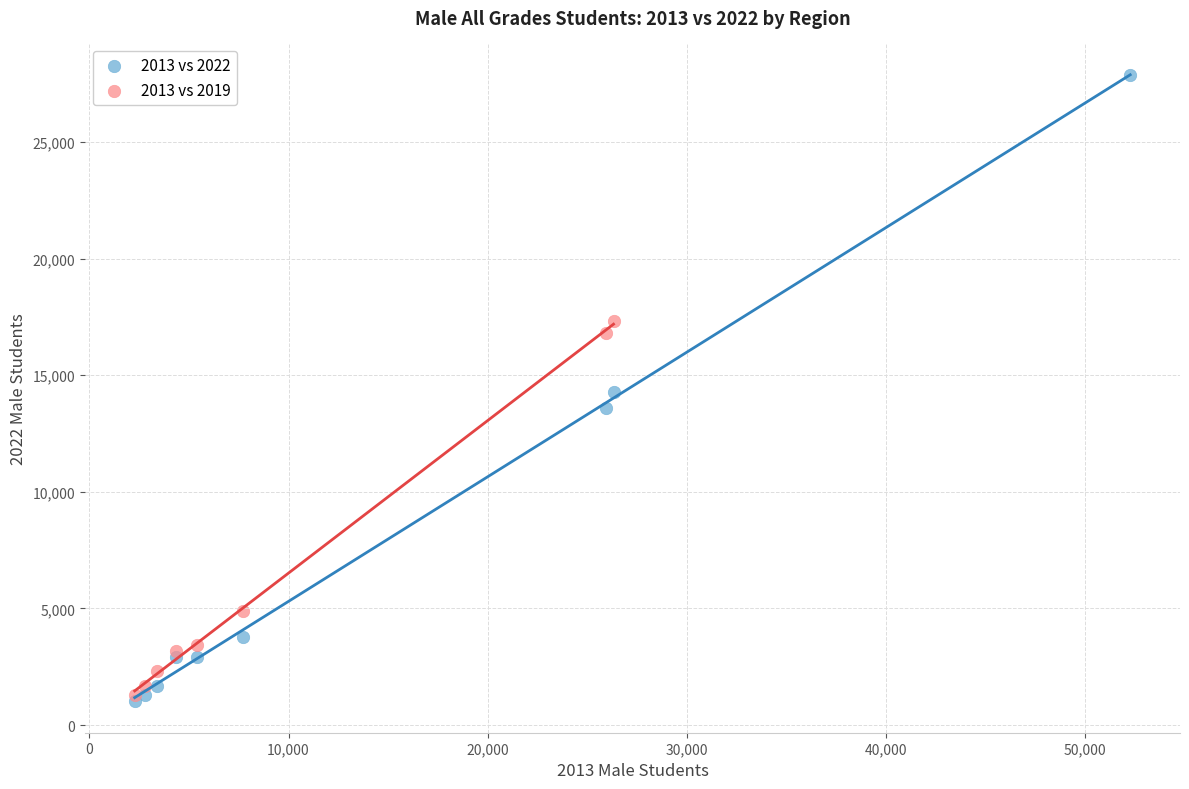

Which series has the largest Y range (max minus min)?

2013 vs 2022